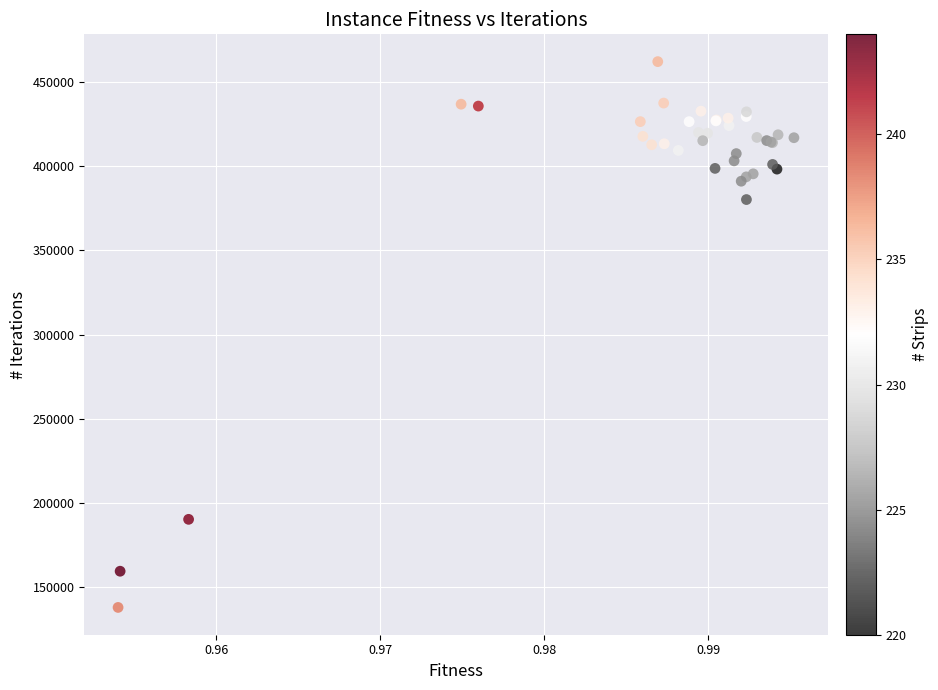

What Y value in the scatter plot is closest to 300001?

380151